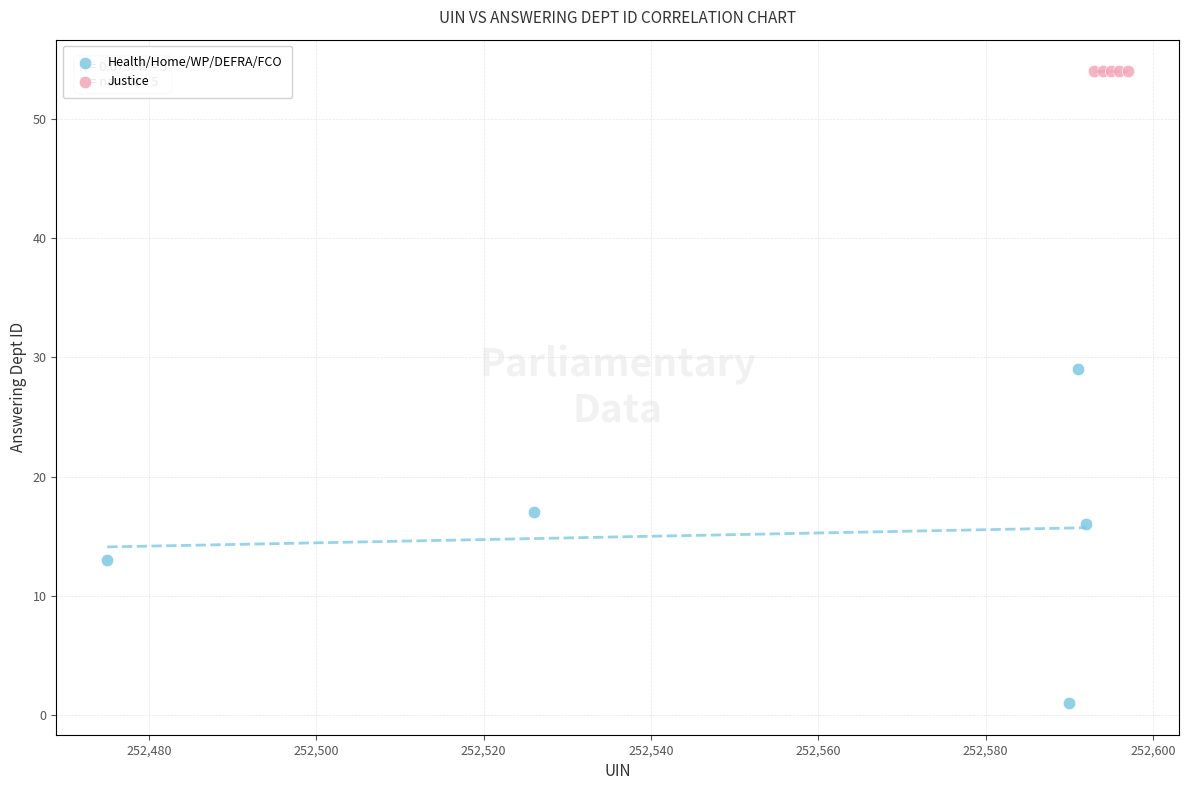

Which series reaches the maximum Y coordinate?

Justice